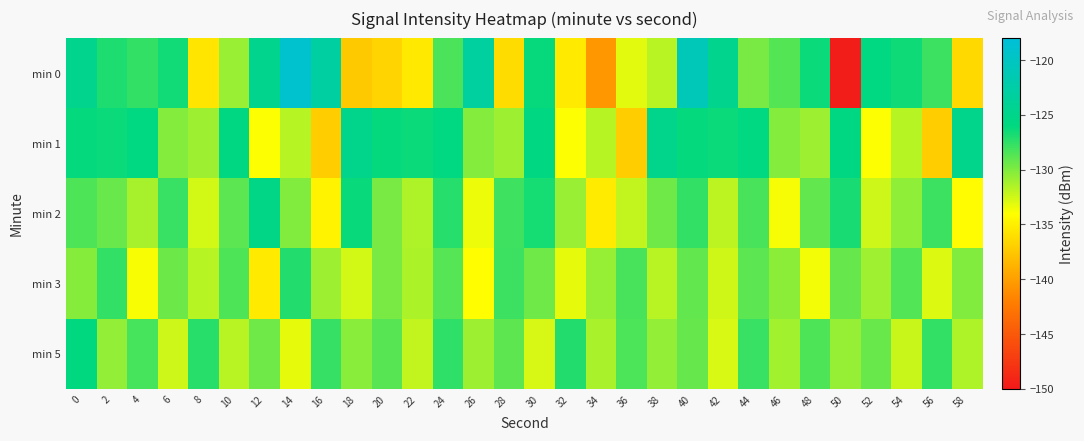

Which category has the lowest value across all series?

50